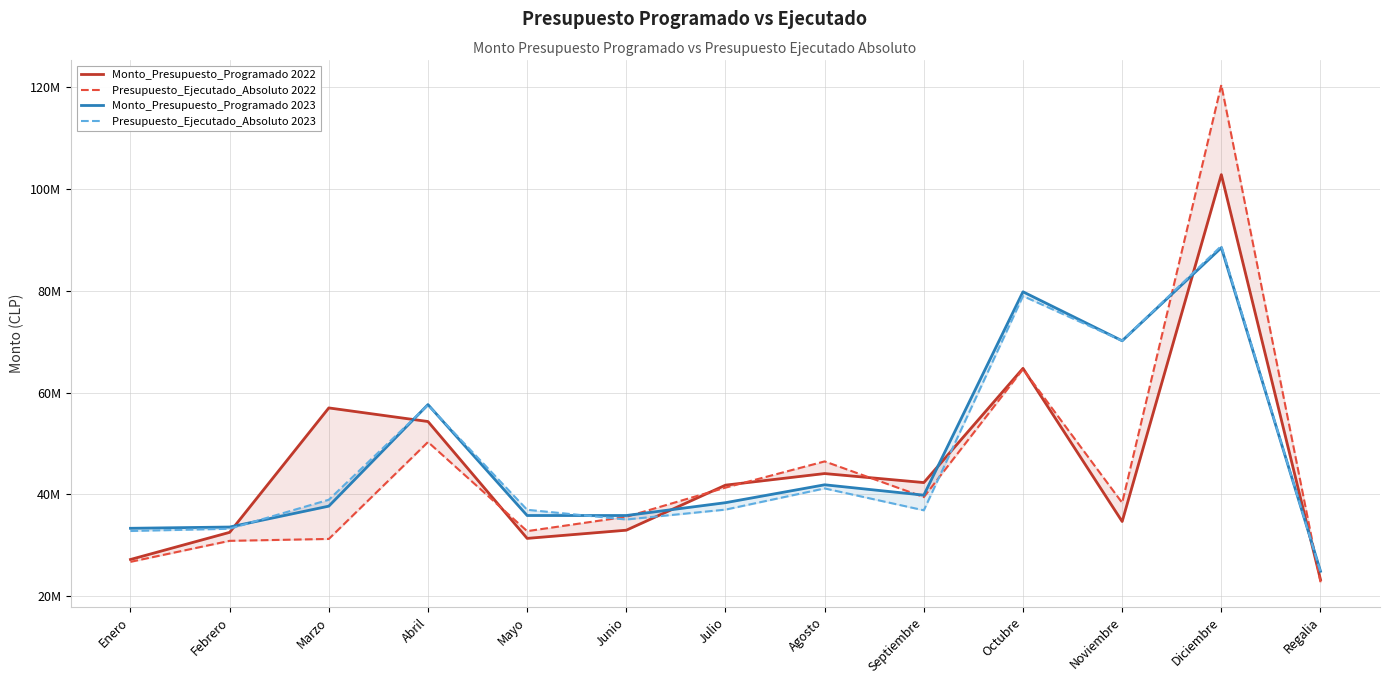

What is the value of the Monto_Presupuesto_Programado 2023 point at the 2nd from the left?

33544691